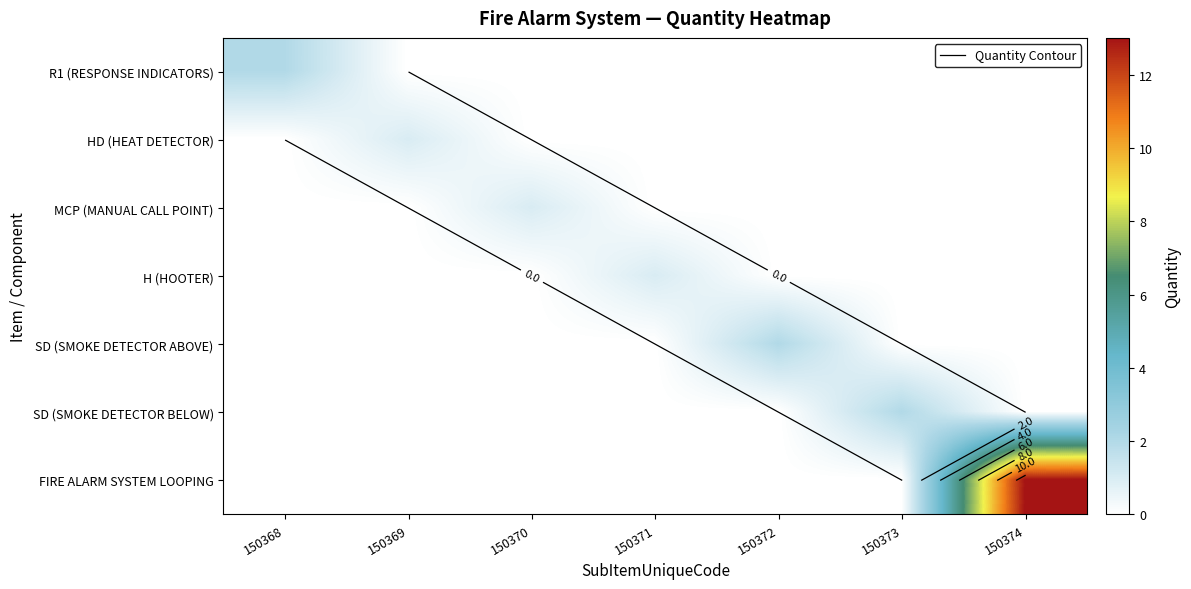

The value of SD (SMOKE DETECTOR ABOVE) at 150373 is -1. True or false?

False